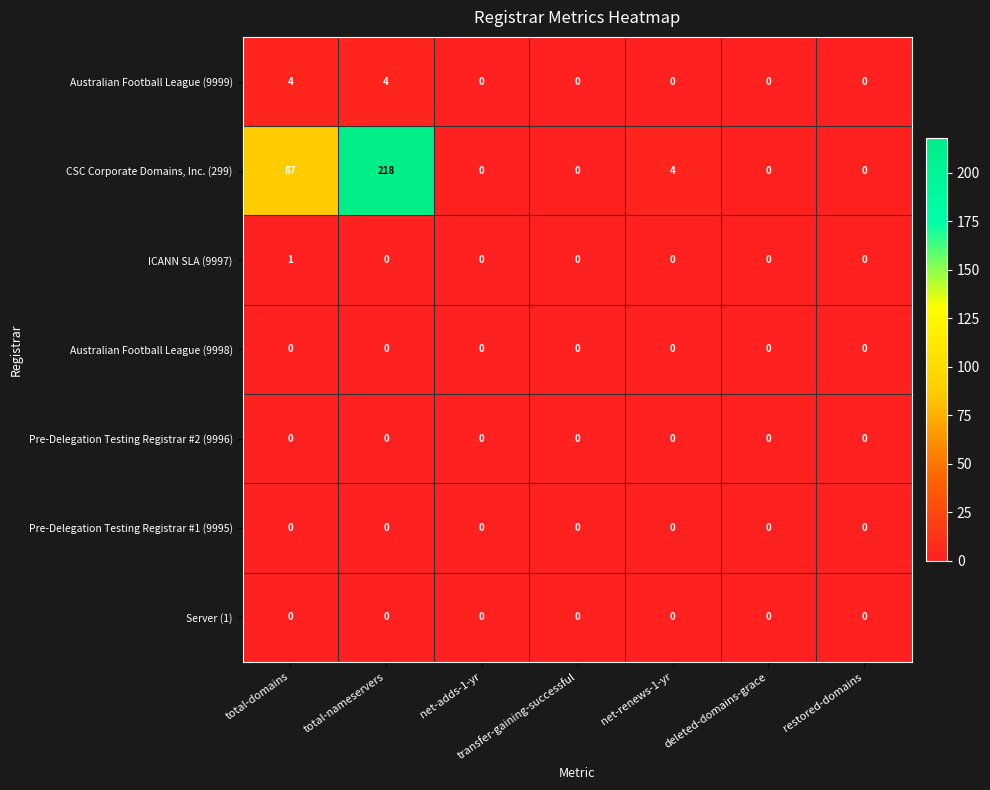

What is the difference between the maximum and minimum values in the Australian Football League (9999) series?

4